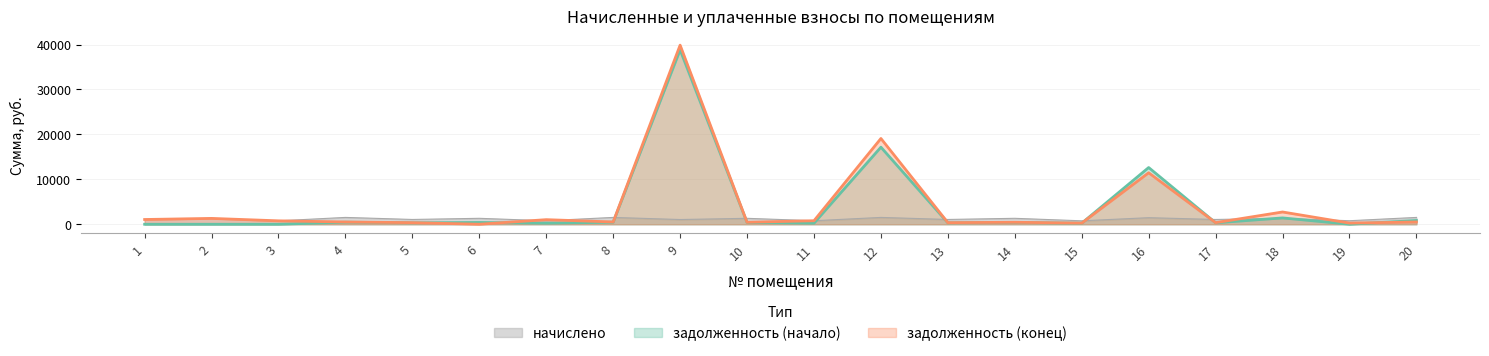

Reading left to right, transcribe all the data shown in this chart.

задолженность: 1=0.0	2=0.0	3=0.0	4=458.0	5=320.7	6=397.8	7=235.9	8=457.9	9=38815.7	10=397.8	11=235.9	12=17155.8	13=320.7	14=397.8	15=230.5	16=12623.5	17=320.7	18=1409.9	19=0.0	20=843.8
задолженность (конец): 1=1056.8	2=1302.5	3=760.0	4=506.7	5=354.9	6=0.0	7=1022.9	8=506.7	9=39867.4	10=440.1	11=783.9	12=19089.8	13=354.9	14=440.1	15=255.1	16=11461.2	17=354.9	18=2730.3	19=261.0	20=506.7
начислено: 1=1056.9	2=1302.5	3=760.0	4=1520.0	5=1064.5	6=1320.5	7=783.1	8=1520.0	9=1051.7	10=1320.5	11=783.1	12=1520.0	13=1064.5	14=1320.5	15=765.1	16=1461.2	17=1064.5	18=1320.5	19=783.1	20=1520.0